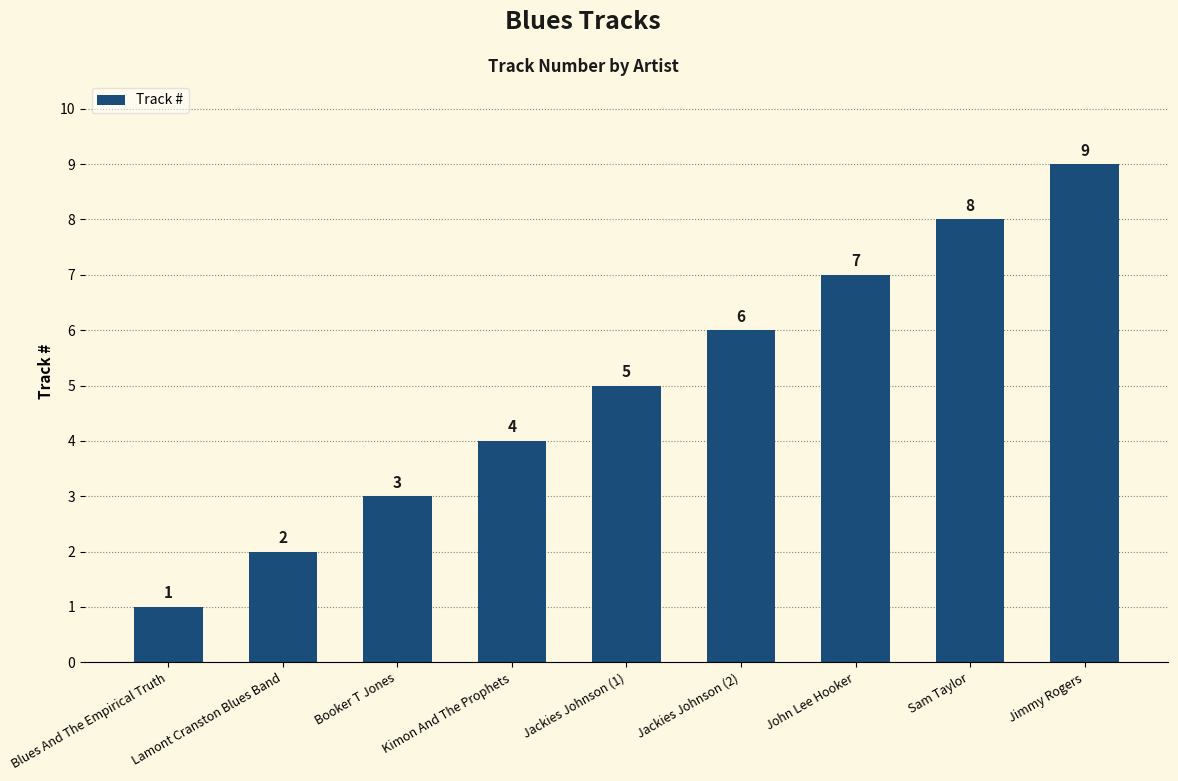

What position from the right is Jackies Johnson (1)?

5